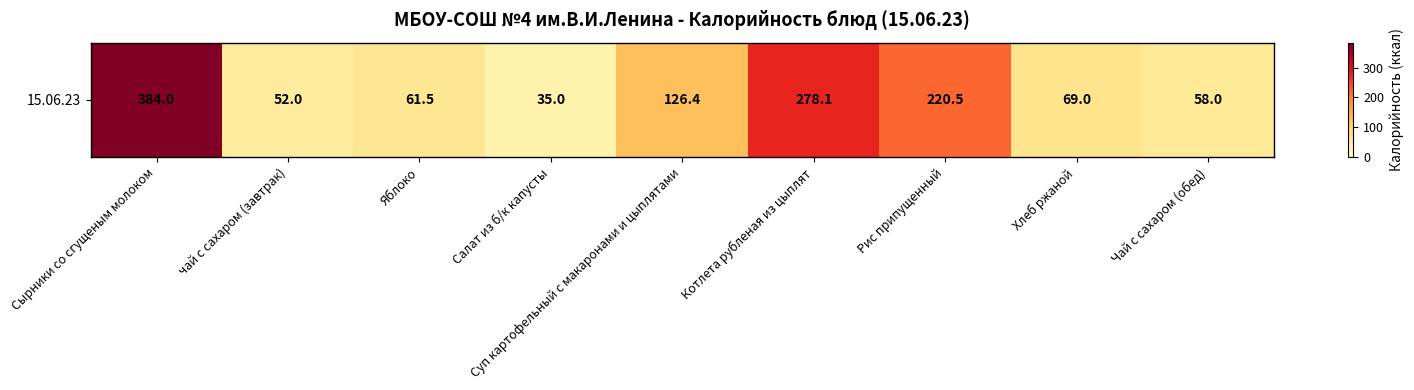

The chart shows a value of 126.4 at Суп картофельный с макаронами и цыплятами. True or false?

True